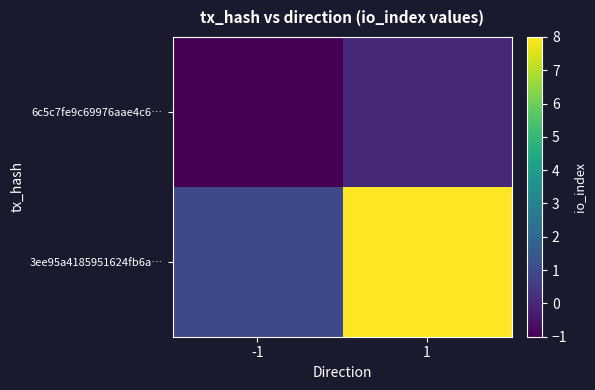

List the series in order of their peak value, highest first.

3ee95a4185951624fb6a…, 6c5c7fe9c69976aae4c6…